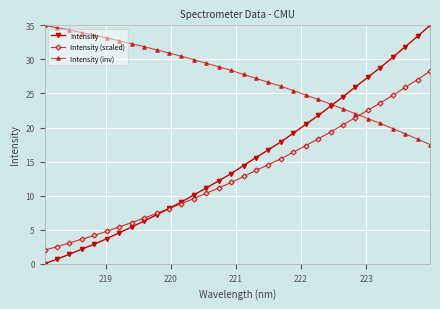

How many lines are shown in the chart?

3